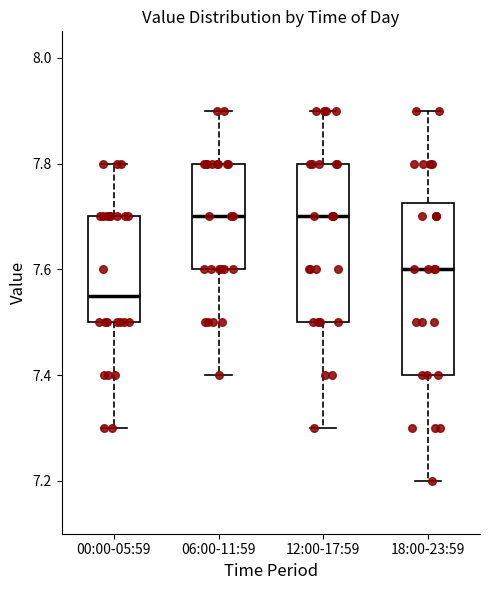

Reading left to right, read every box against the y-axis: the position of its median line, the range the box covers, and the ends of its whiskers. The values are not printed on the chart, so give them approximately, as read against the axis.

00:00-05:59: median 7.56, box 7.50 to 7.70, whiskers 7.30 to 7.80
06:00-11:59: median 7.70, box 7.60 to 7.80, whiskers 7.40 to 7.90
12:00-17:59: median 7.70, box 7.50 to 7.80, whiskers 7.30 to 7.90
18:00-23:59: median 7.60, box 7.40 to 7.72, whiskers 7.20 to 7.90